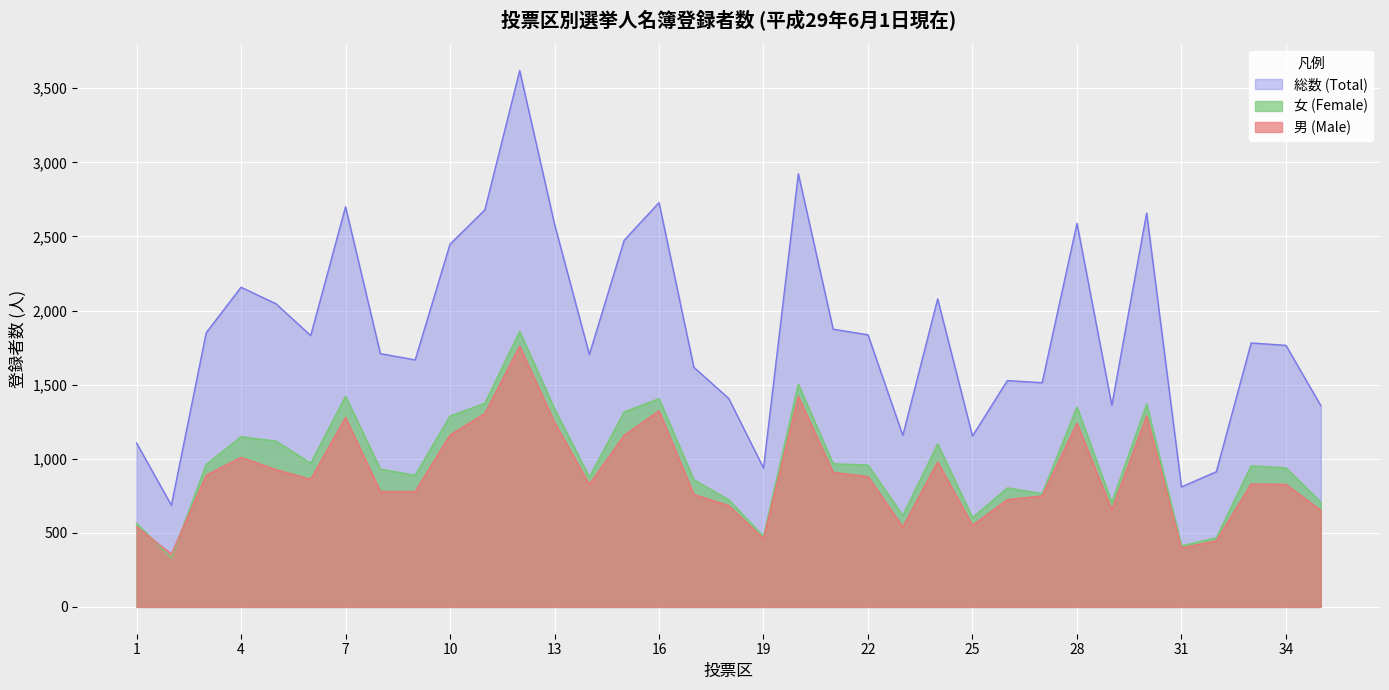

The 総数 (Total) series shows 937 at 19. True or false?

True